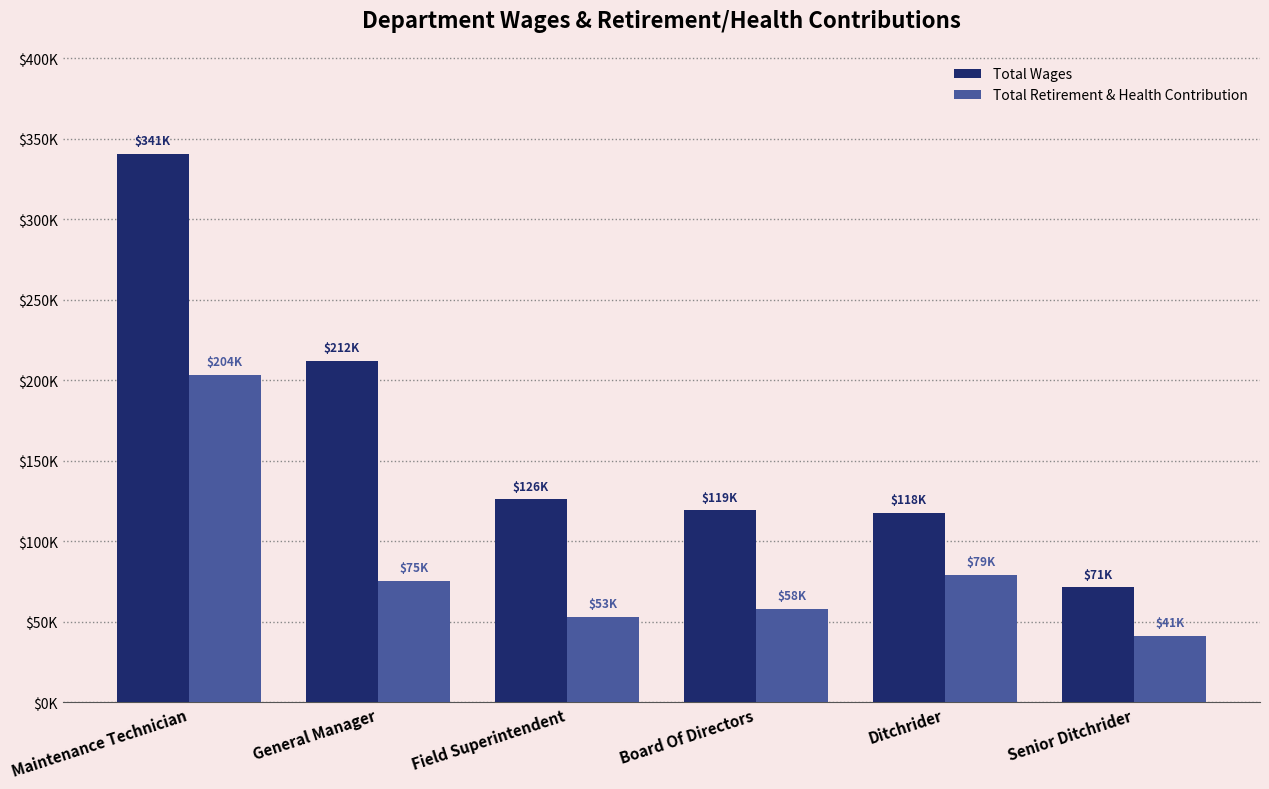

What is the difference between the second highest and minimum values in the Total Wages series?

140442